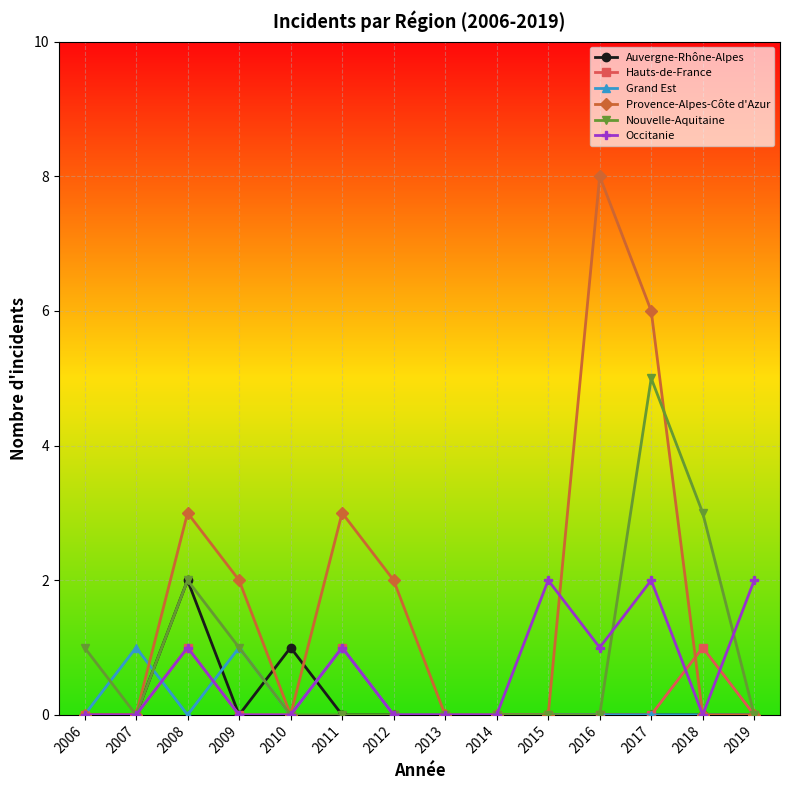

Reading left to right, extract all data points from this chart.

Auvergne-Rhône-Alpes: 2006=0	2007=0	2008=2	2009=0	2010=1	2011=0	2012=0	2013=0	2014=0	2015=0	2016=0	2017=0	2018=0	2019=0
Hauts-de-France: 2006=0	2007=0	2008=1	2009=0	2010=0	2011=1	2012=0	2013=0	2014=0	2015=0	2016=0	2017=0	2018=1	2019=0
Grand Est: 2006=0	2007=1	2008=0	2009=1	2010=0	2011=1	2012=0	2013=0	2014=0	2015=0	2016=0	2017=0	2018=0	2019=0
Provence-Alpes-Côte d'Azur: 2006=0	2007=0	2008=3	2009=2	2010=0	2011=3	2012=2	2013=0	2014=0	2015=0	2016=8	2017=6	2018=0	2019=0
Nouvelle-Aquitaine: 2006=1	2007=0	2008=2	2009=1	2010=0	2011=0	2012=0	2013=0	2014=0	2015=0	2016=0	2017=5	2018=3	2019=0
Occitanie: 2006=0	2007=0	2008=1	2009=0	2010=0	2011=1	2012=0	2013=0	2014=0	2015=2	2016=1	2017=2	2018=0	2019=2